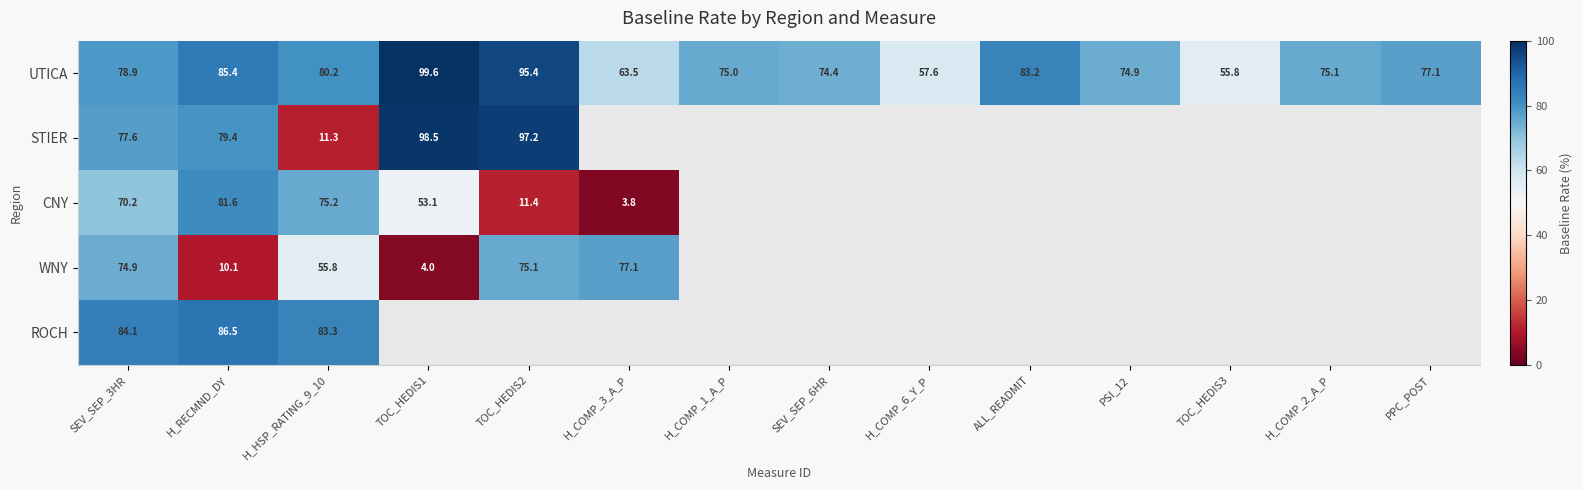

What is the maximum value for UTICA?

99.6